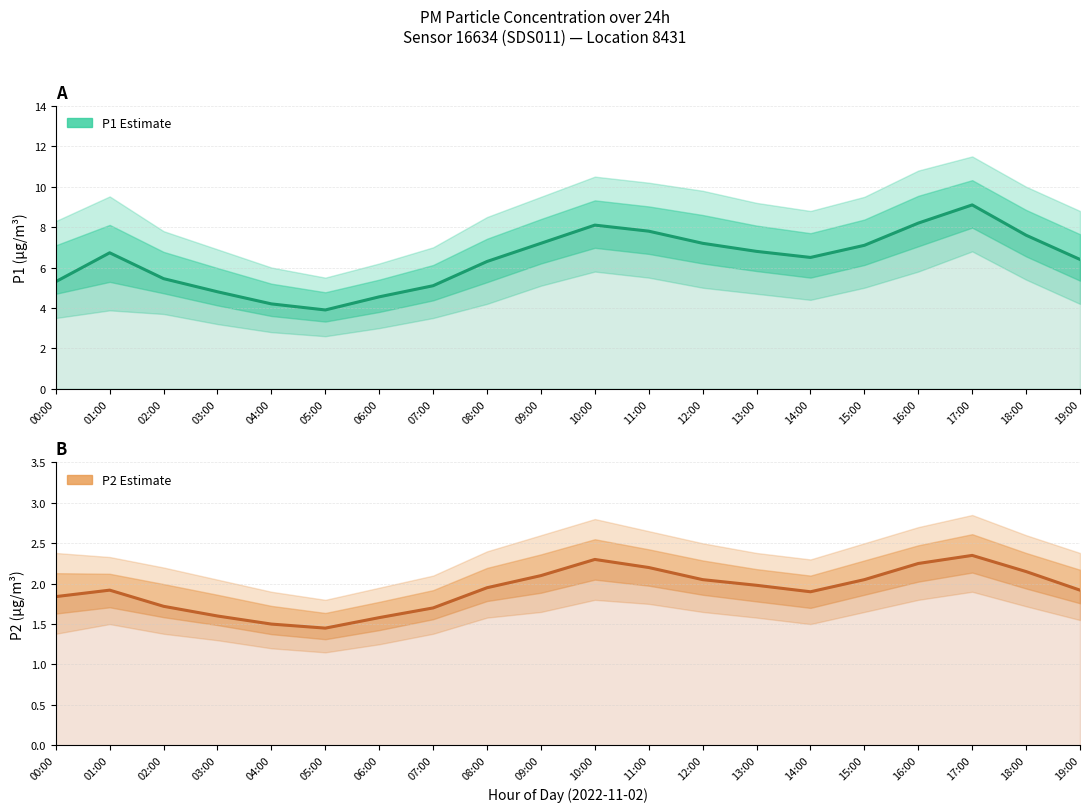

What is the difference between the highest and lowest values at 06:00?

3.0